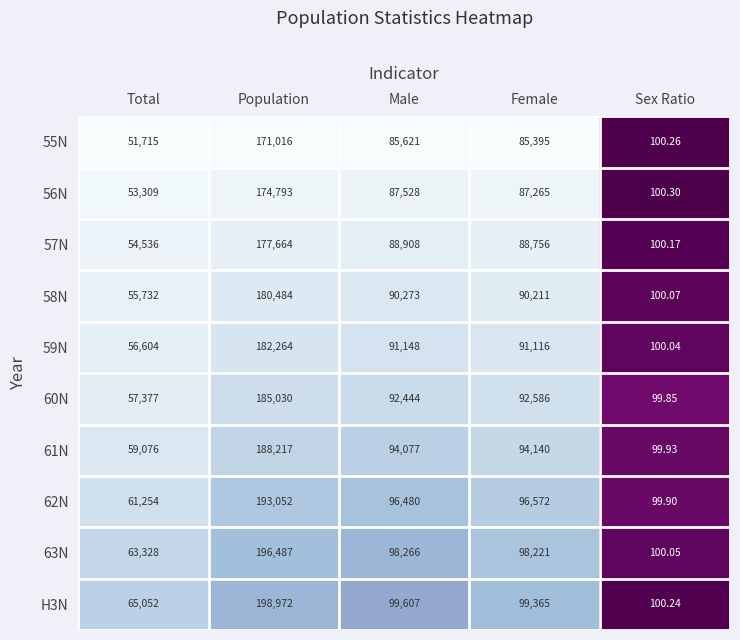

List the labels in order of 62N value, smallest first.

Sex Ratio, Total, Male, Female, Population